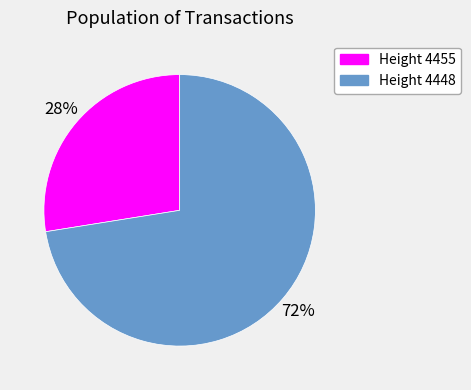

To the nearest percent, what is the average slice percentage?

50%